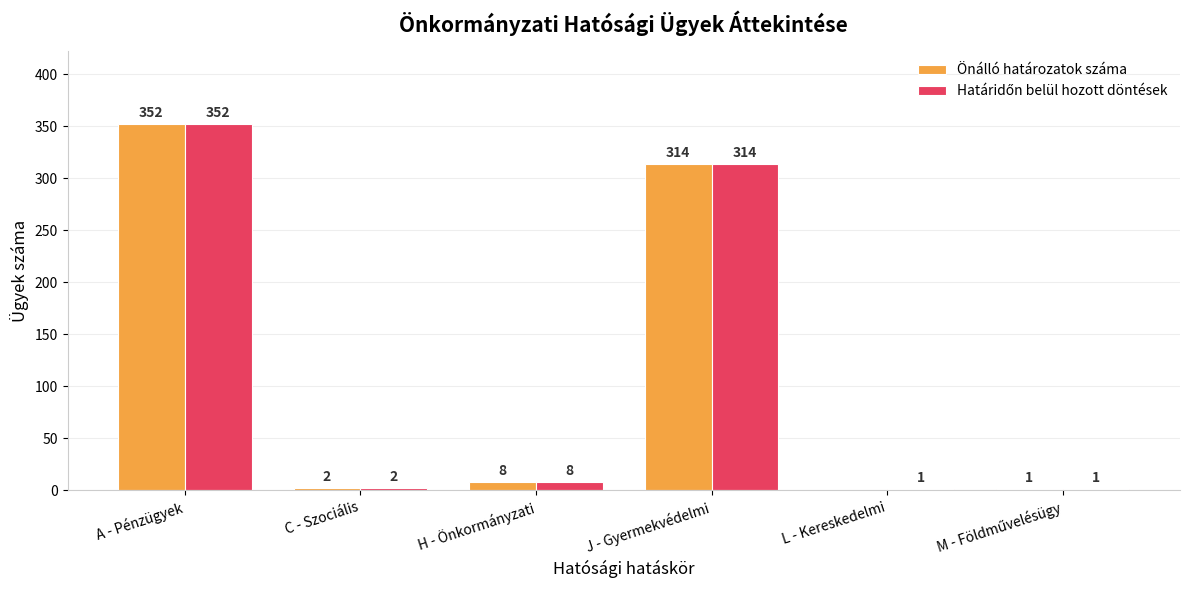

What is the sum of all Önálló határozatok száma values?

677